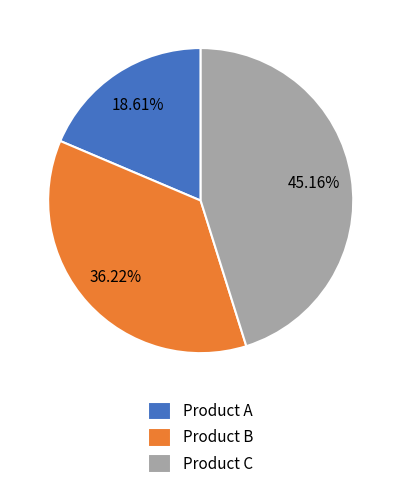

How much of the chart is everything except Product A?

81.4%